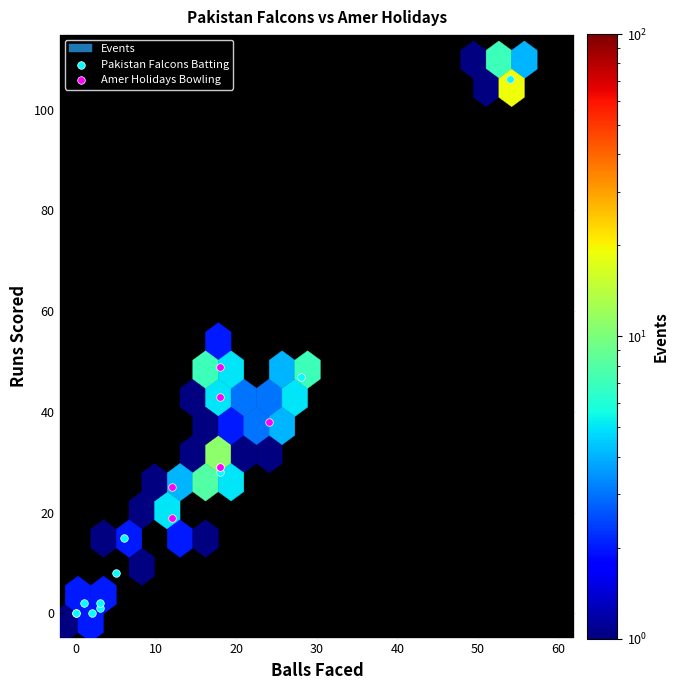

Which series has the widest spread of Y values?

Pakistan Falcons Batting